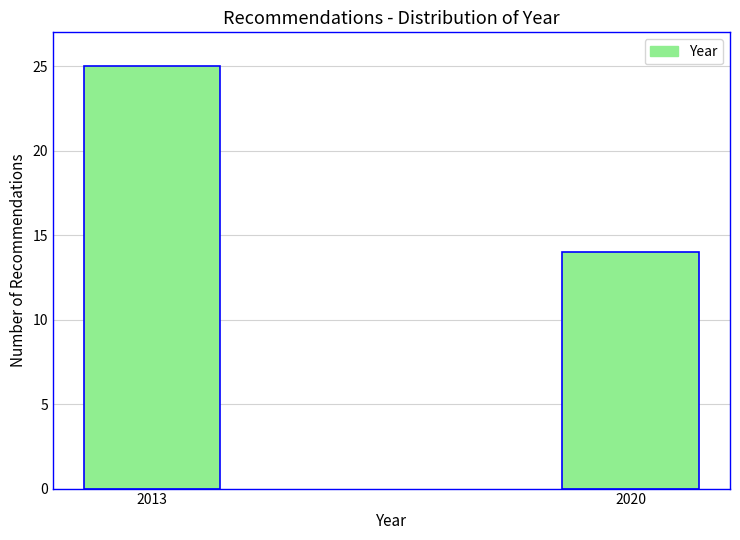

Reading left to right, extract all data points from this chart.

25	14